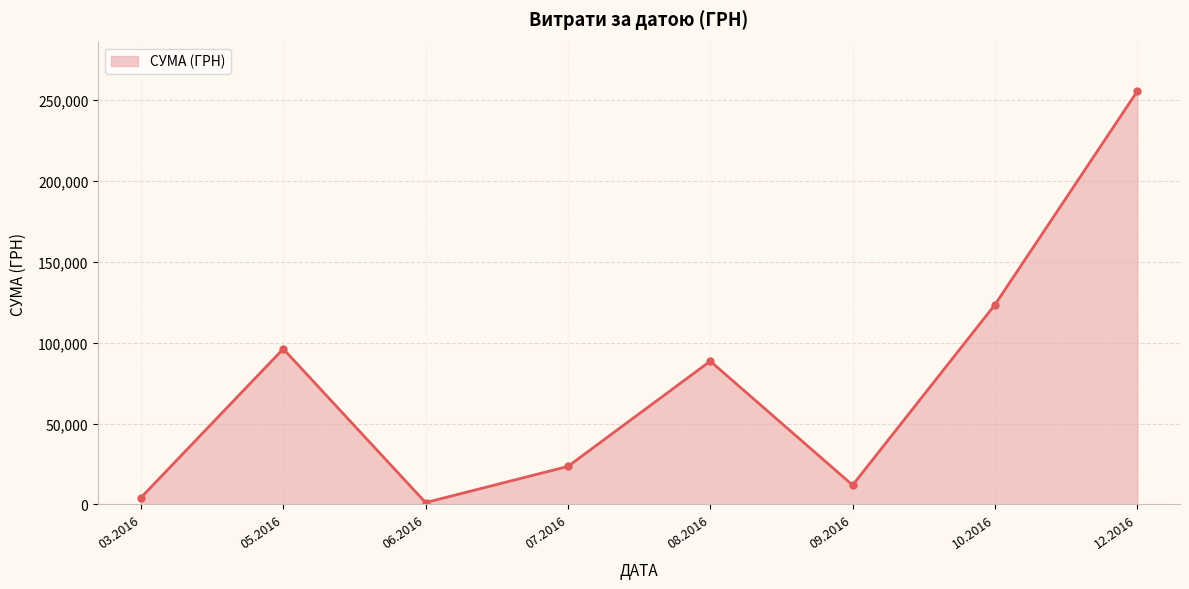

What is the difference between the values at 10.2016 and 09.2016?

111398.2